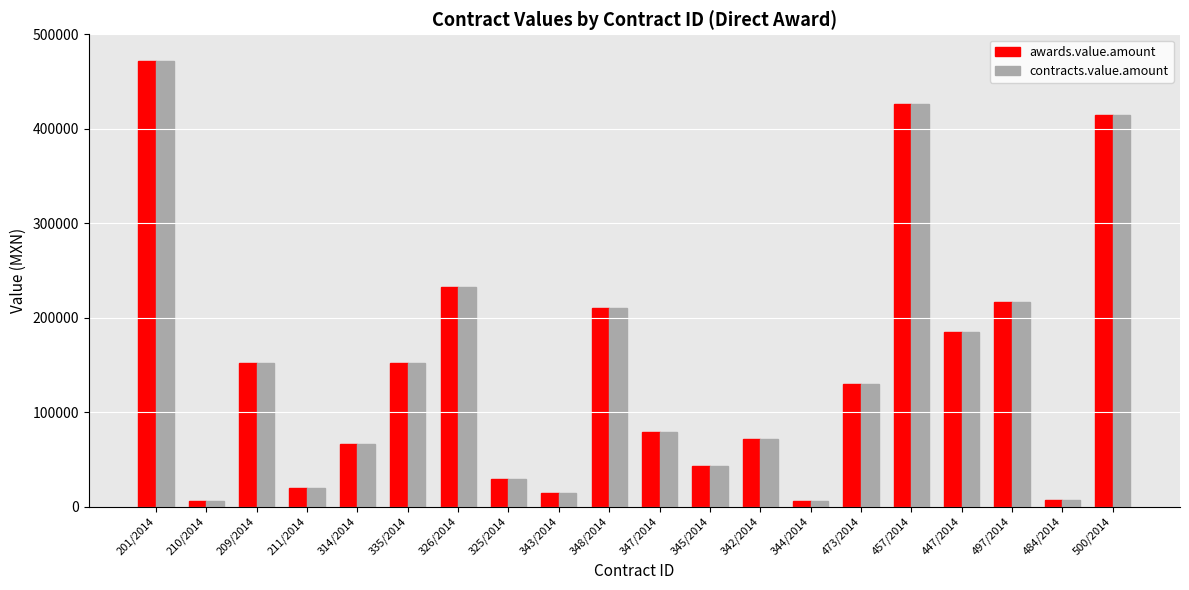

What is the label of the 14th bar from the right?

326/2014